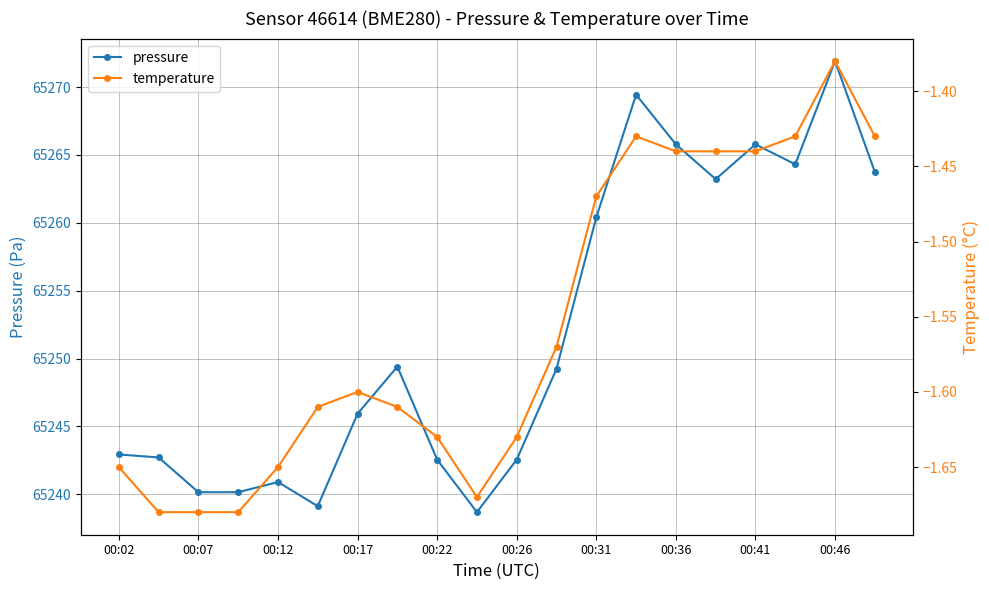

True or false: pressure has a value of 102995.4 at 00:12.

False